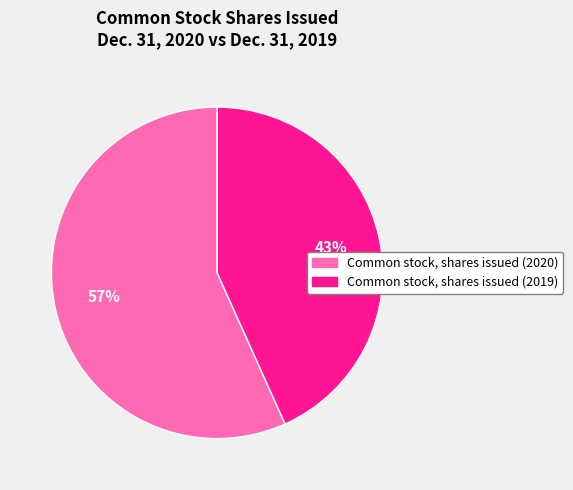

Which slice is the largest?

Common stock, shares issued (2020)